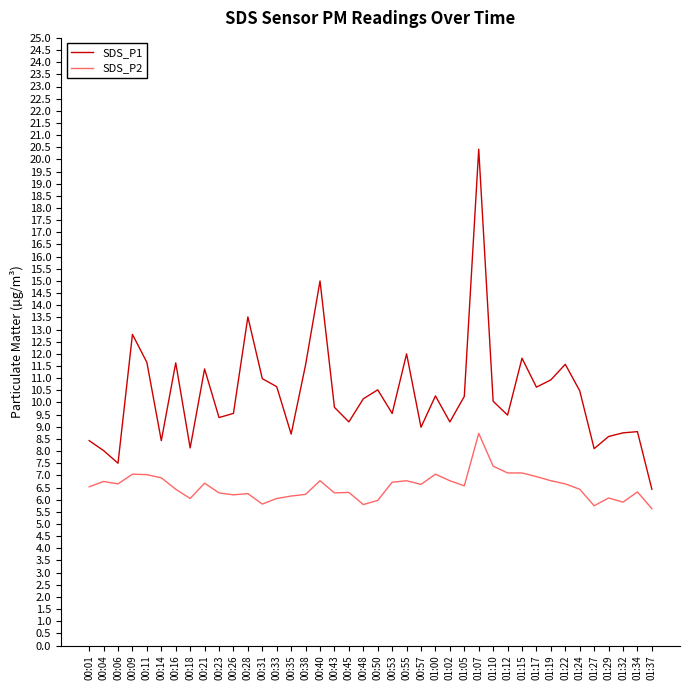

At which label does SDS_P1 reach its peak?

01:07